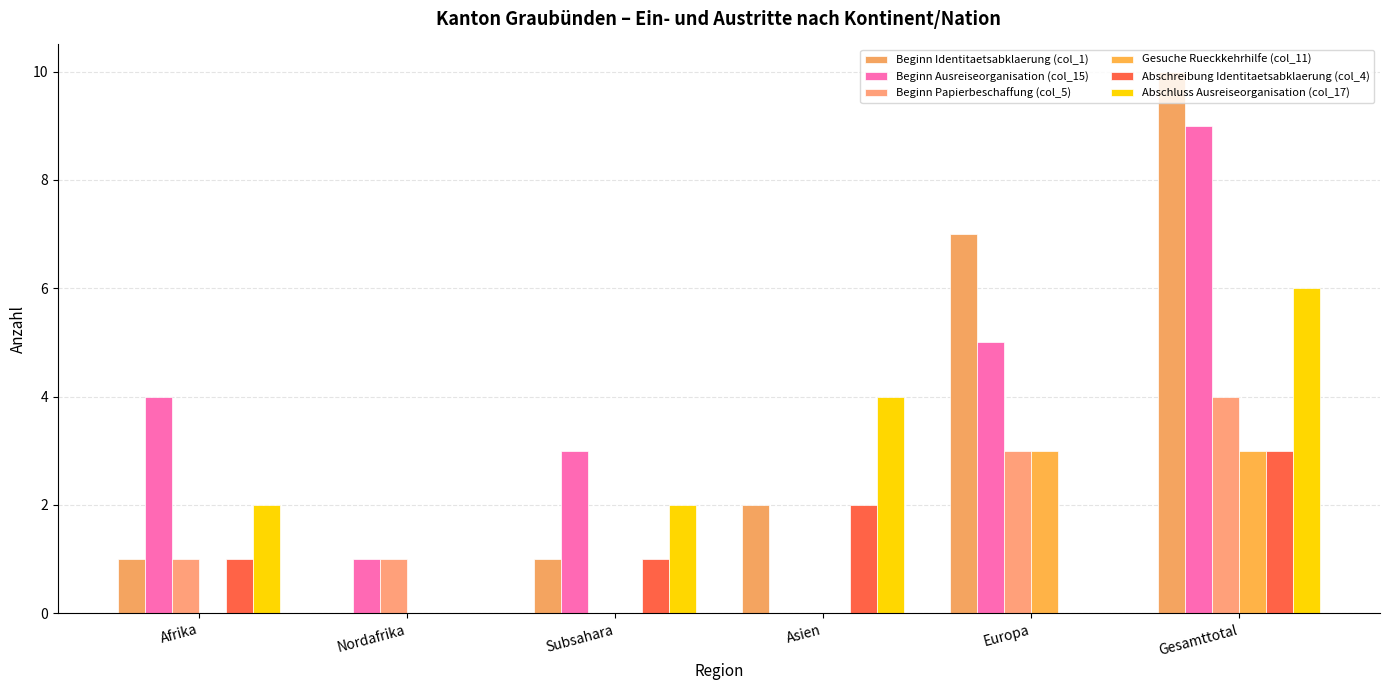

Are the bars grouped side by side (vs. stacked)?

Yes